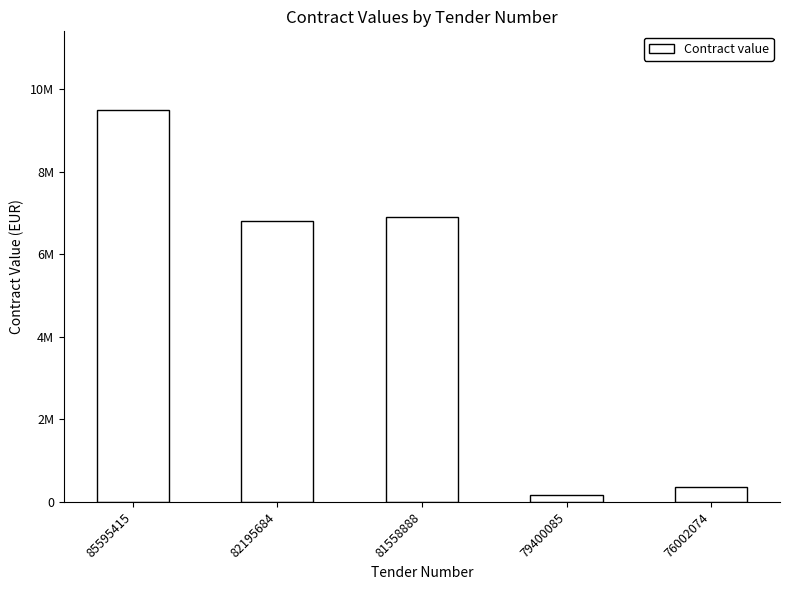

Rank the categories by value from highest to lowest.

85595415, 81558888, 82195684, 76002074, 79400085